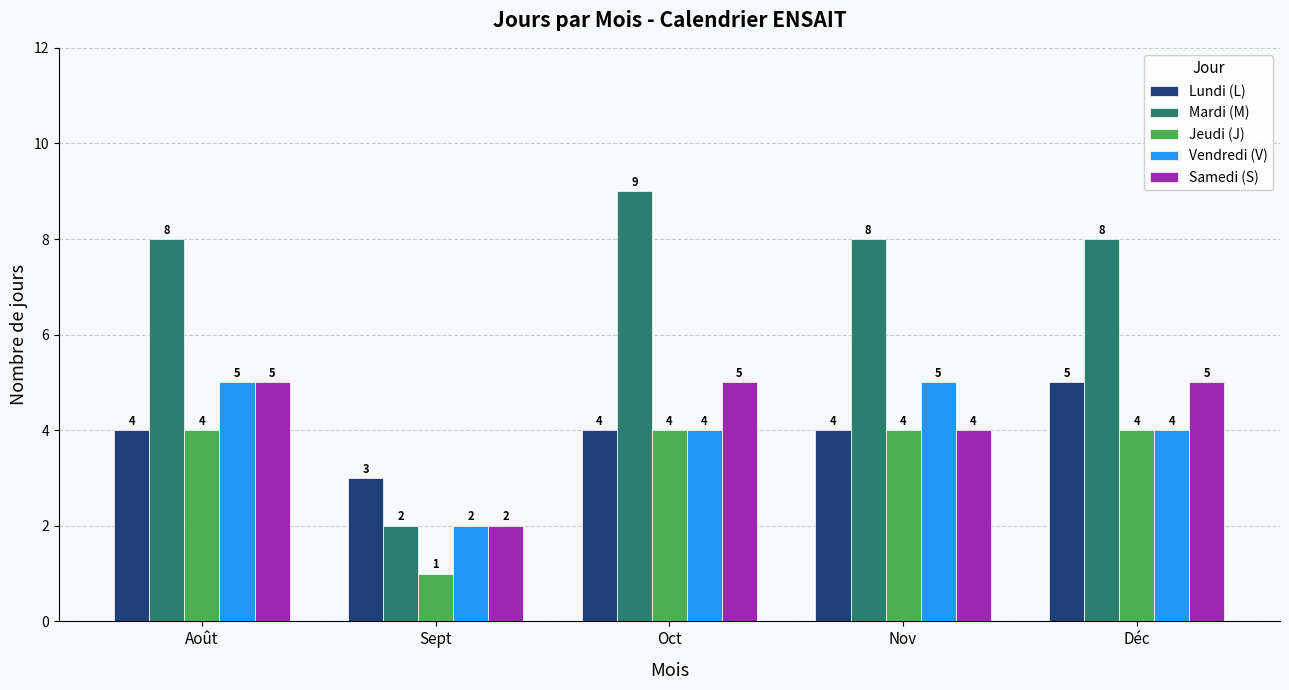

What is the difference between the Lundi (L) values at Oct and Déc?

1